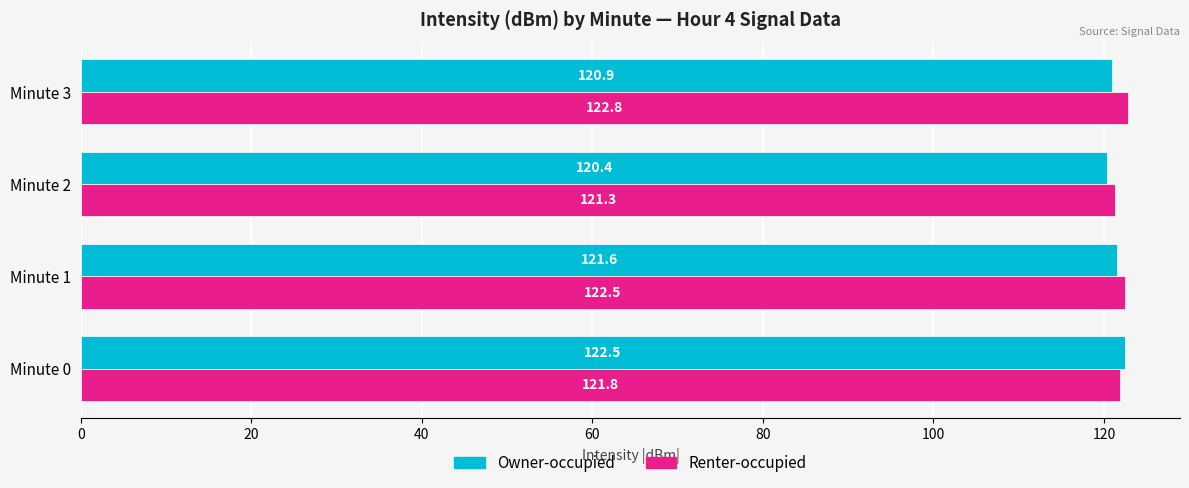

What is the lowest value of the Renter-occupied series?

121.3